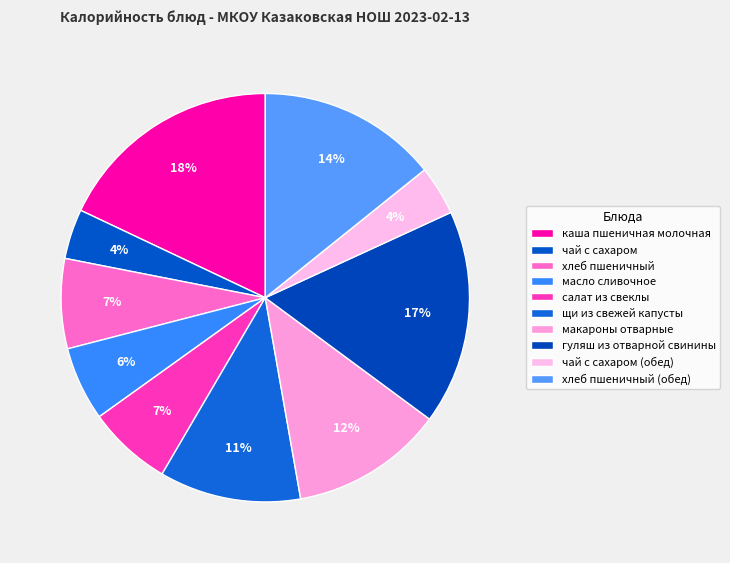

How many slices are in this pie chart?

10